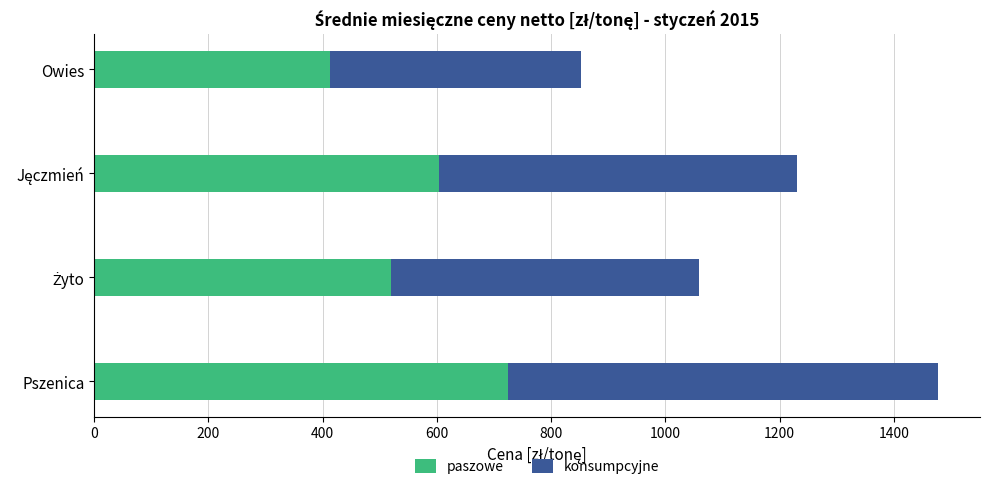

How many data points does each series have?

4